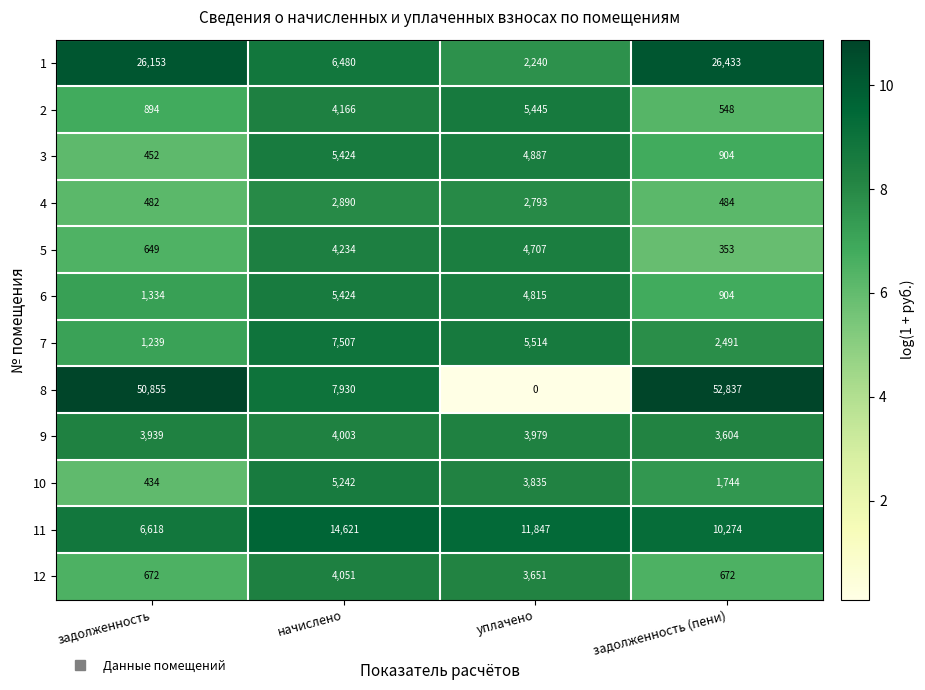

Is it true that 9 equals 3604 at задолженность (пени)?

True